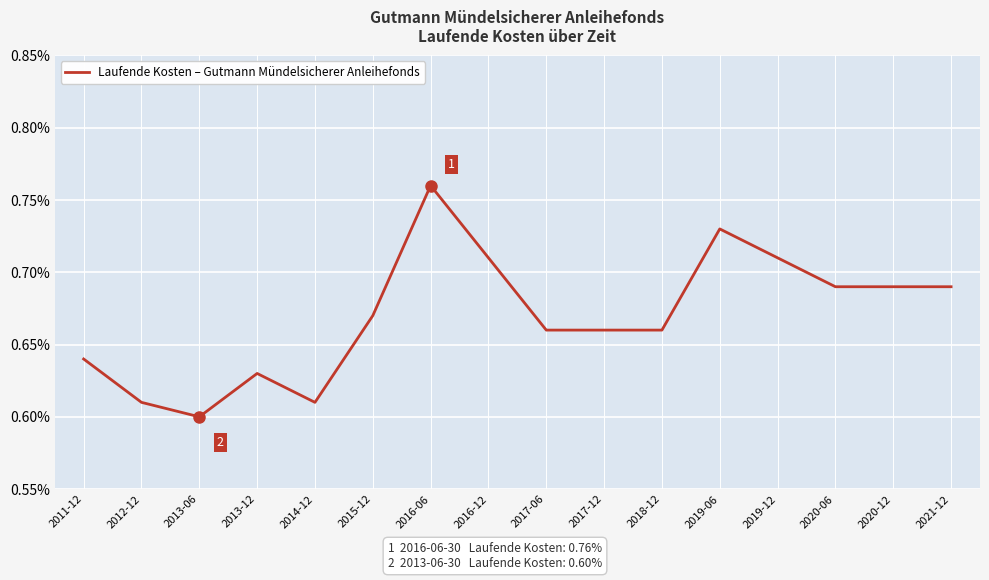

How many lines are shown in the chart?

1